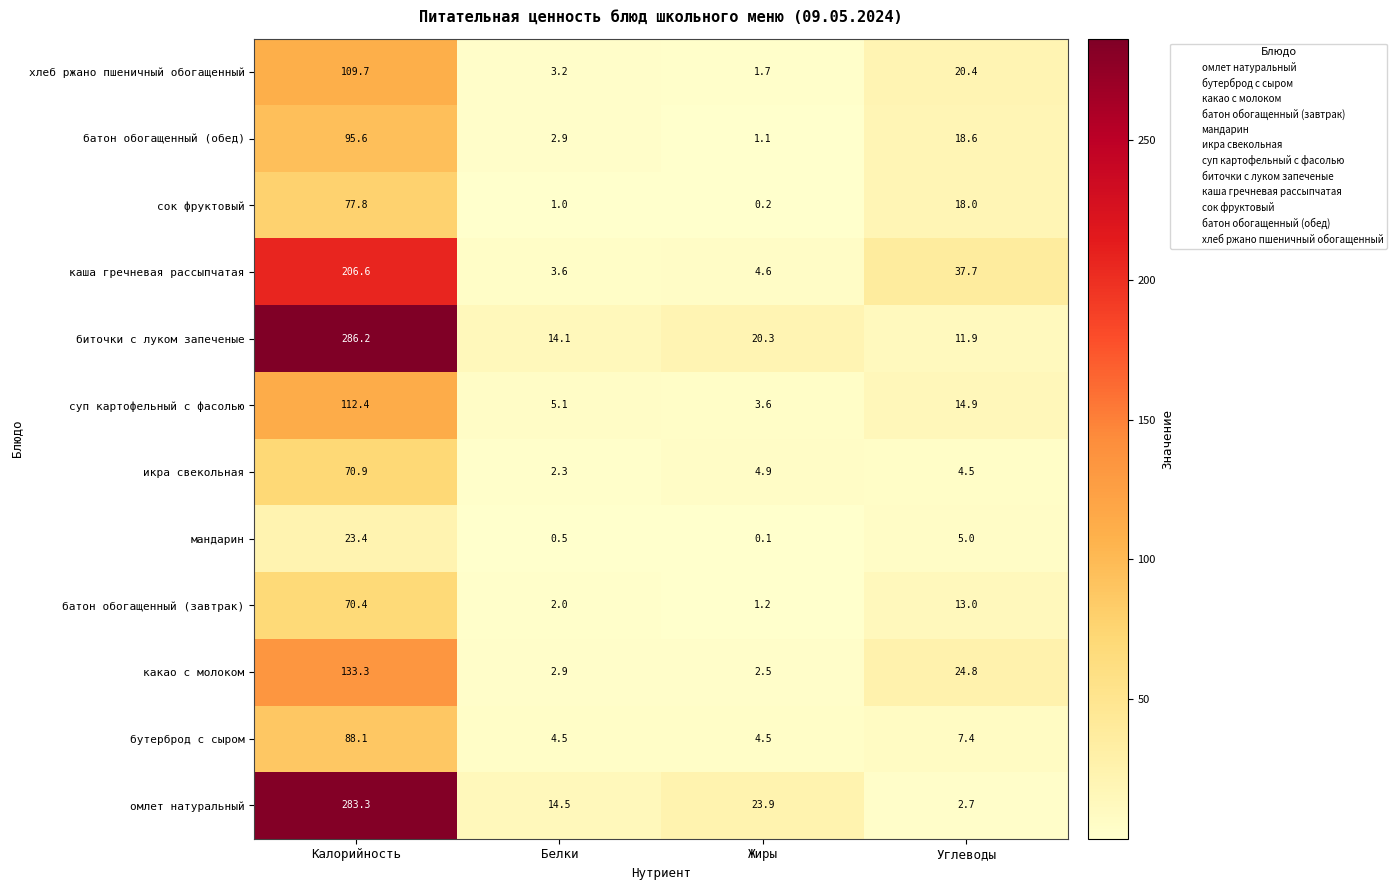

At which label is каша гречневая рассыпчатая closest to 105?

Углеводы